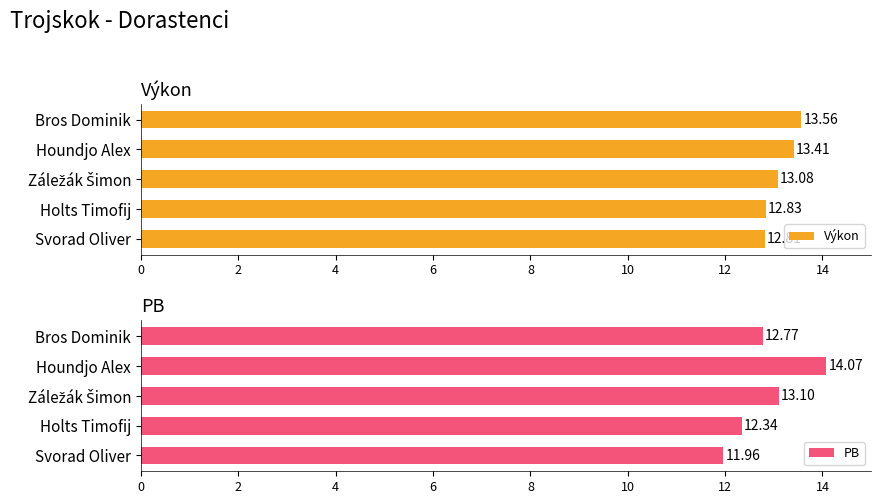

What are all the series names shown in the legend?

Výkon, PB